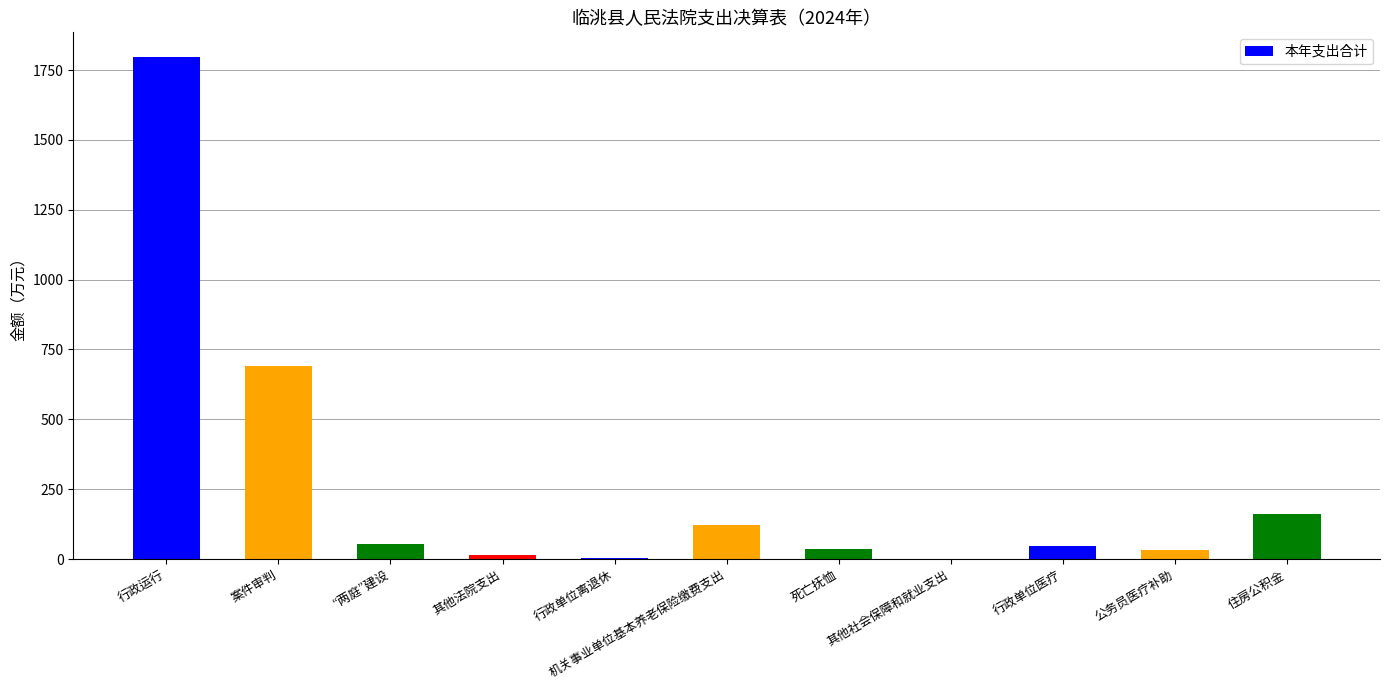

What is the sum of all values?

2957.0